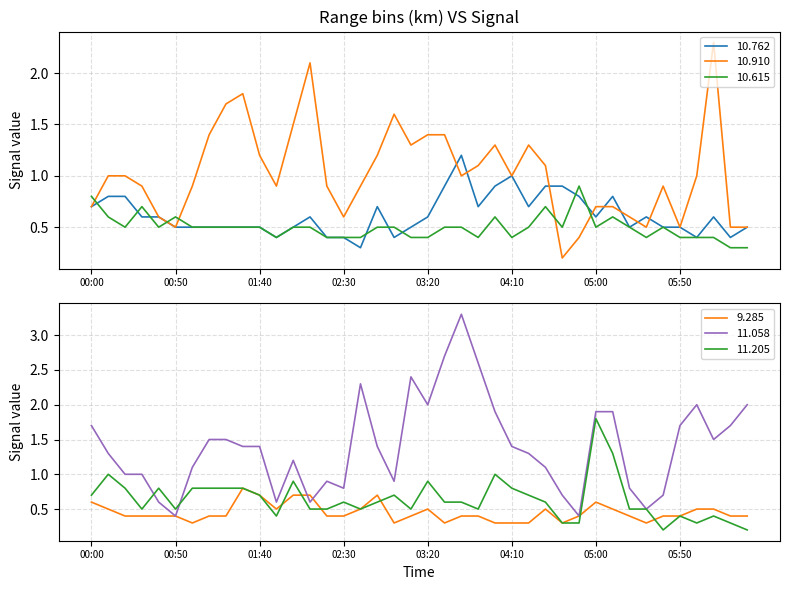

The value of 10.910 at 01:40 is 1.2. True or false?

True